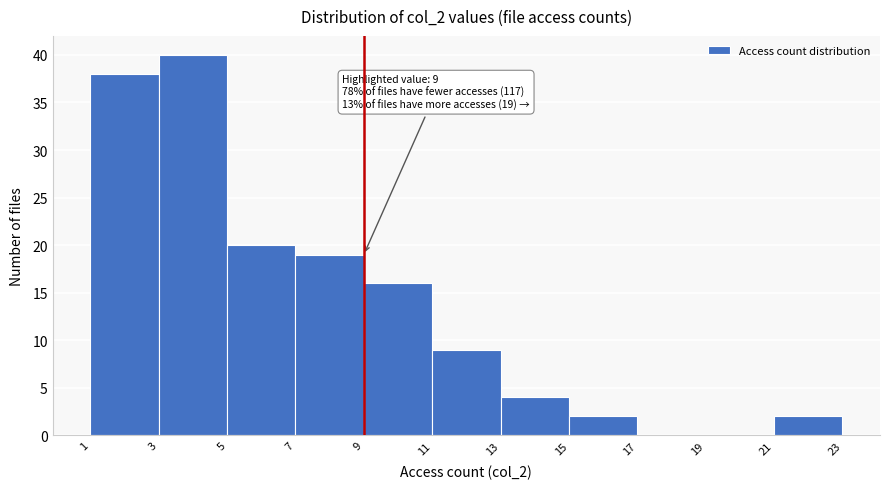

Over which range of the x-axis is the bar tallest?

3 to 5